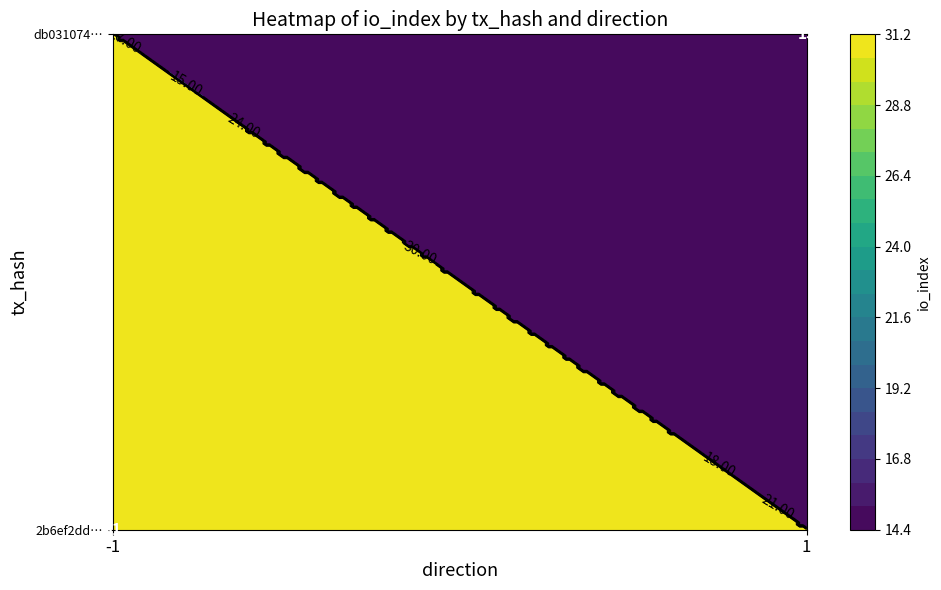

How many 2b6ef2ddb9d04899f078f98958fb9252ee03c29 values are between -1 and 31?

2